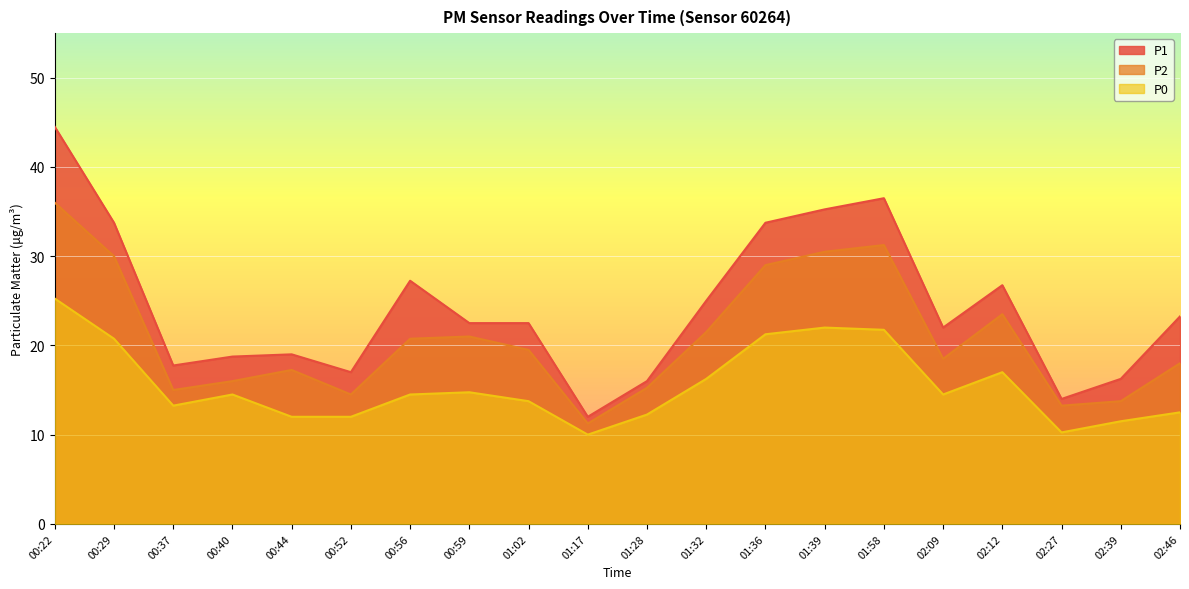

How many lines are shown in the chart?

3